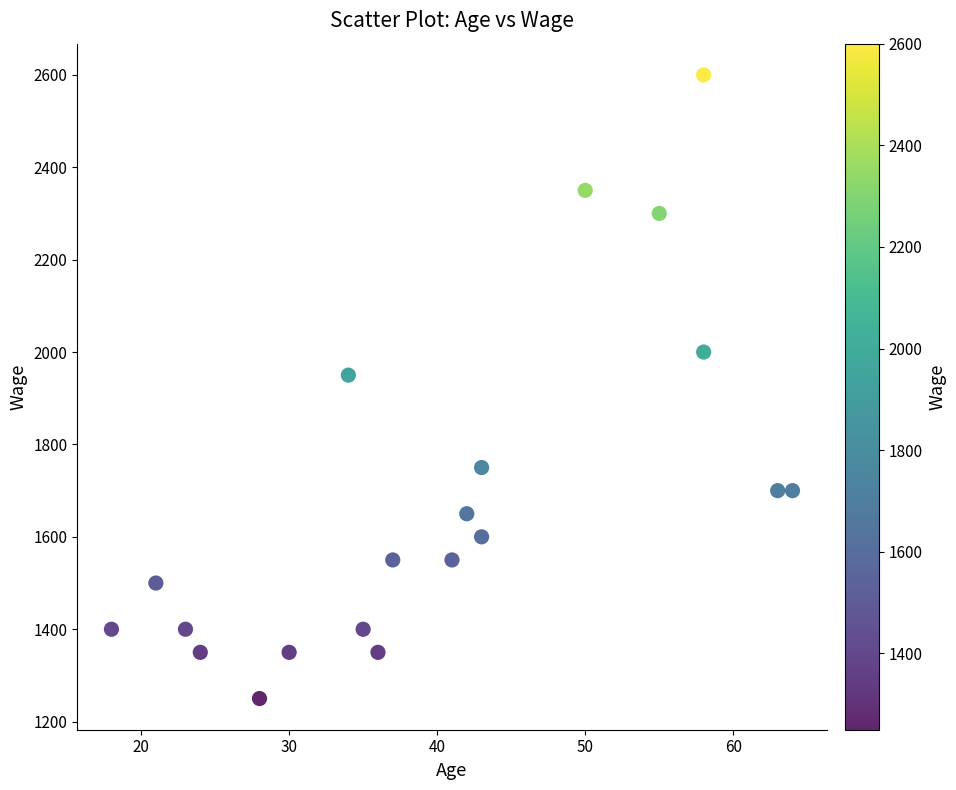

What is the range of Y values (max minus min)?

1350